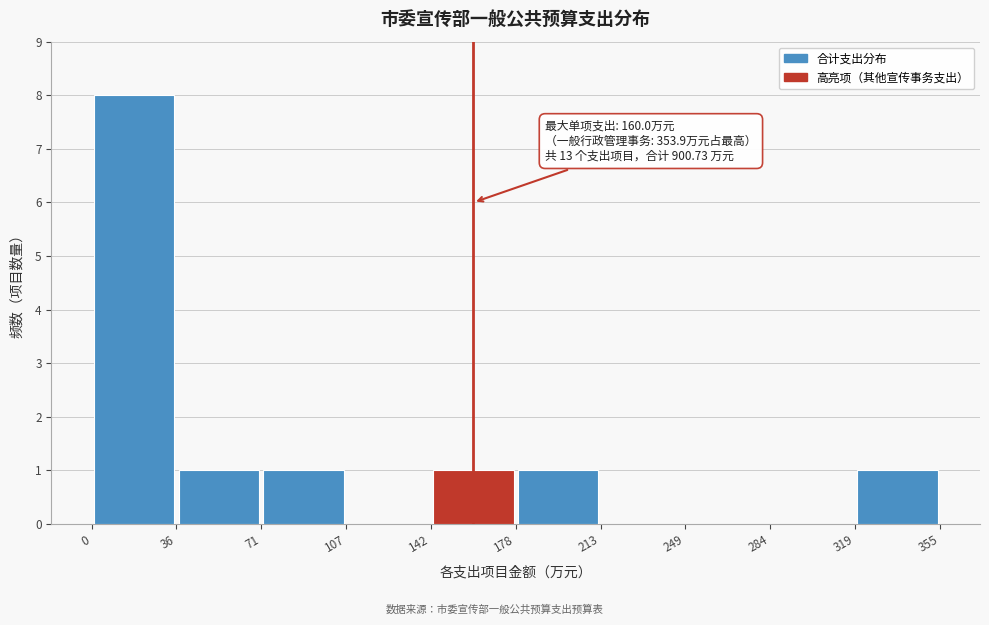

Which range on the x-axis has the tallest bar?

0 to 36